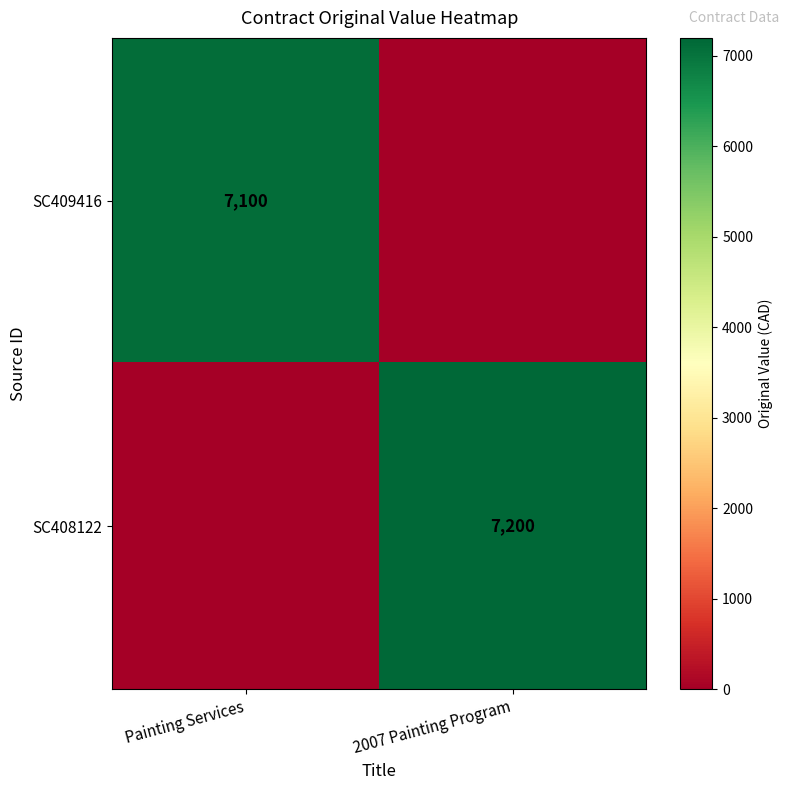

Is the value of SC408122 at 2007 Painting Program greater than the value of SC409416 at Painting Services?

Yes